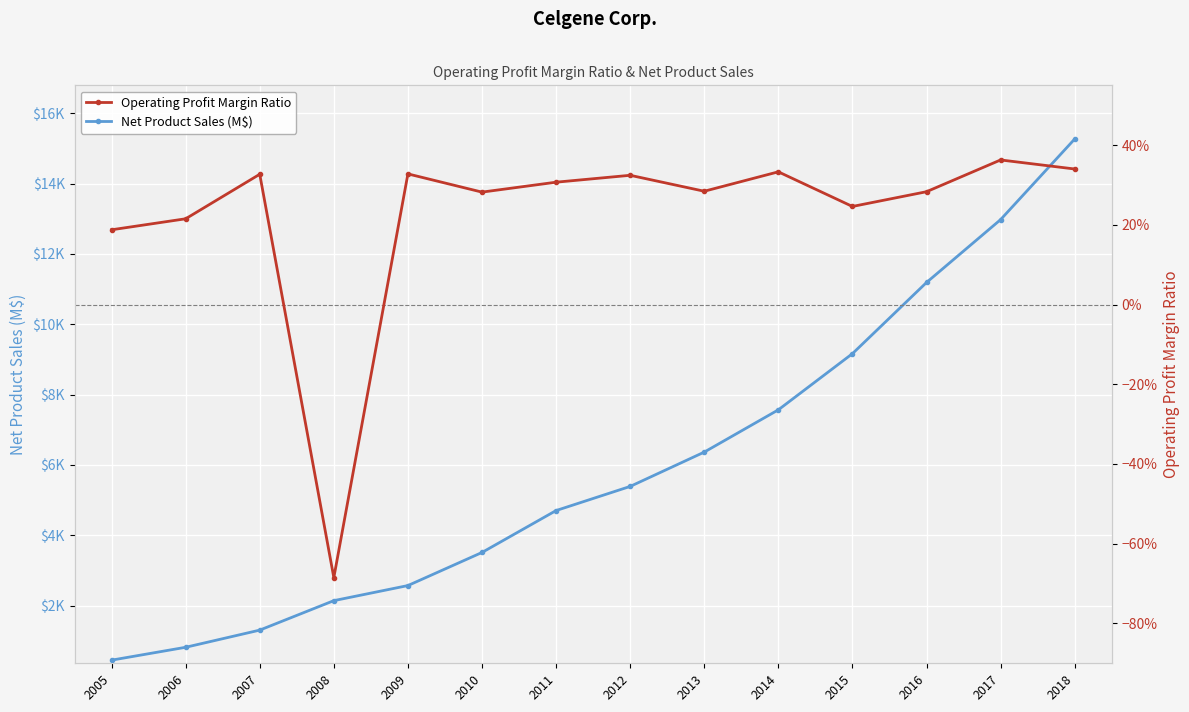

True or false: Net Product Sales (M$) has a value of 3242.9 at 2015.

False